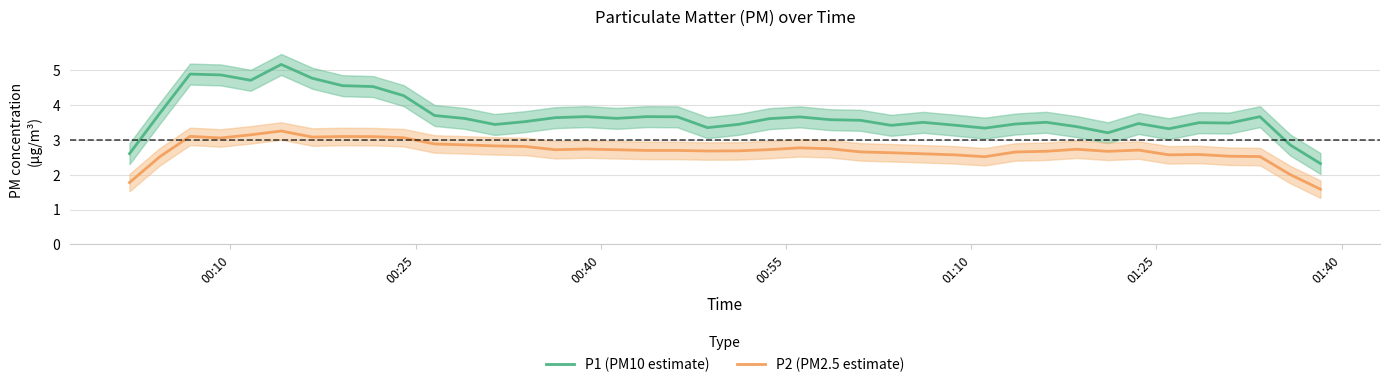

What is the lowest value of the P2 (PM2.5 estimate) series?

1.6